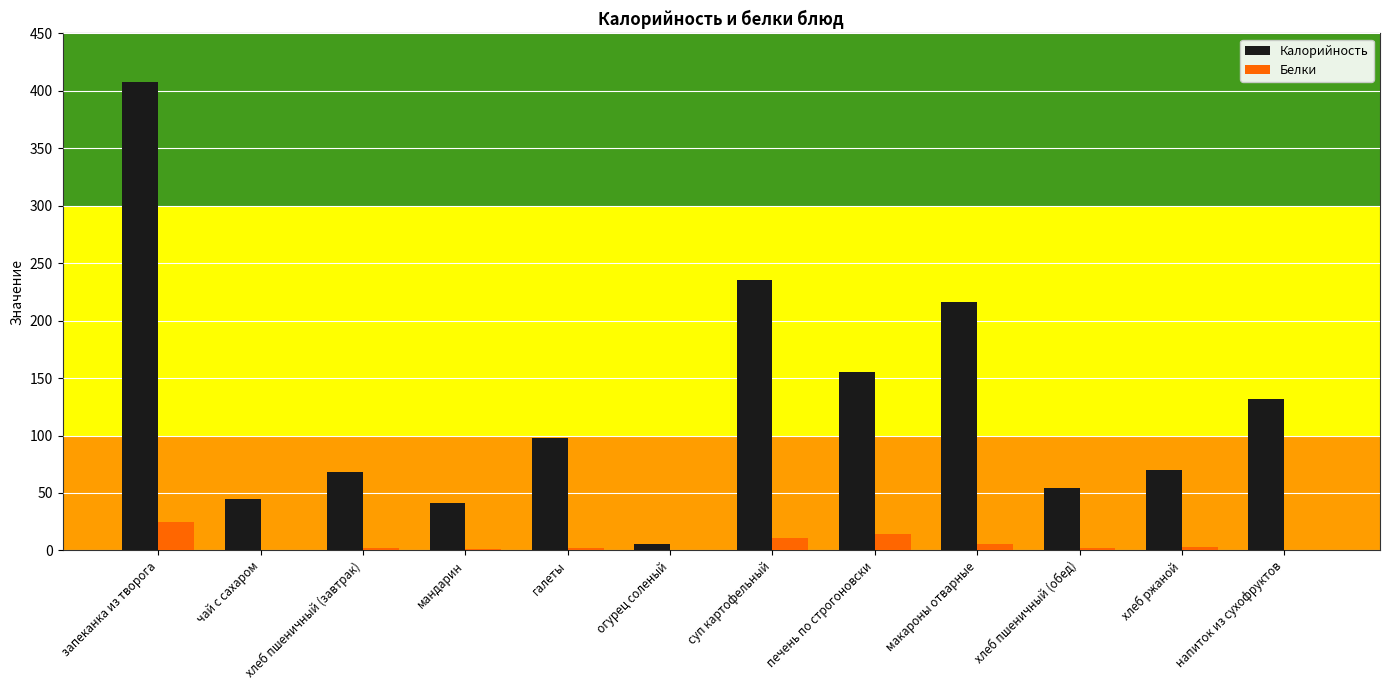

Which series has the widest spread of values?

Калорийность